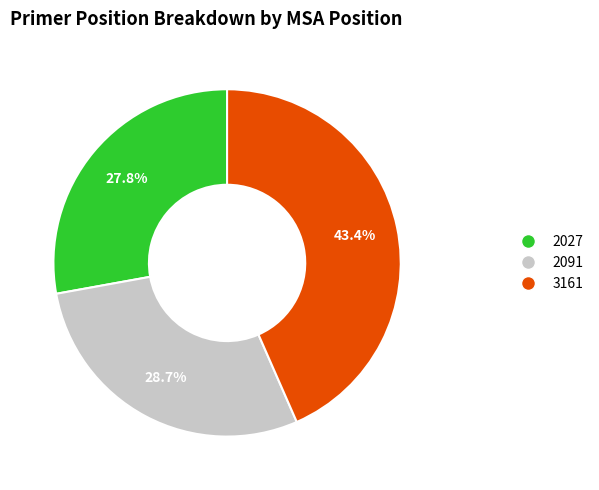

Does any single category account for the majority?

No